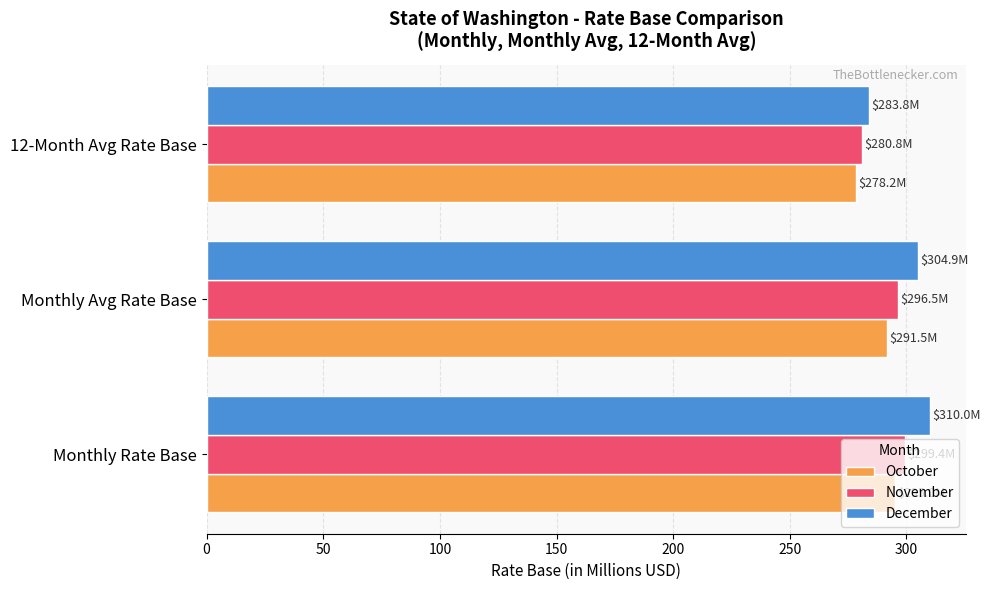

What value does the November series have at Monthly Rate Base?

299.4